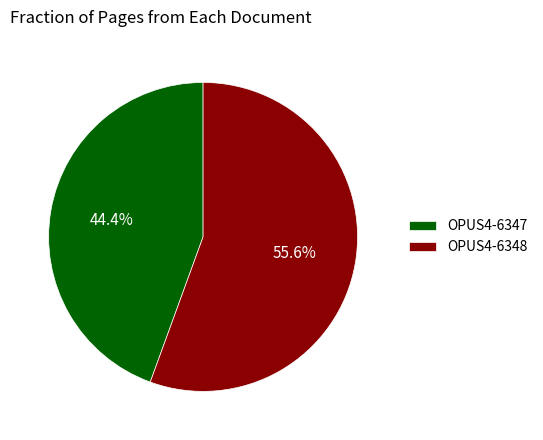

Is it true that OPUS4-6347 is 54% of the pie?

False